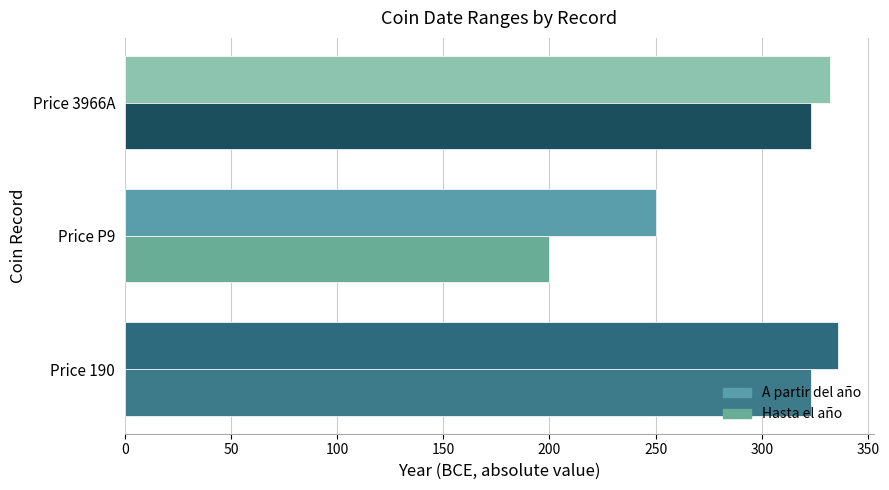

At which label does A partir del año reach its minimum?

Price P9